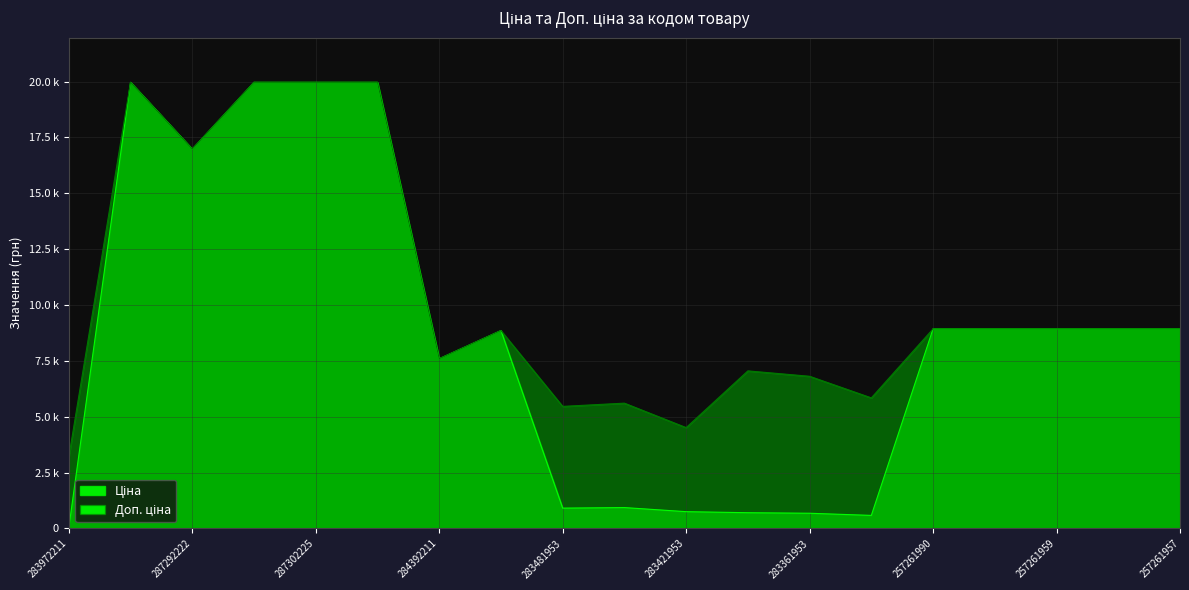

What is the average value of the Ціна series?

8555.6